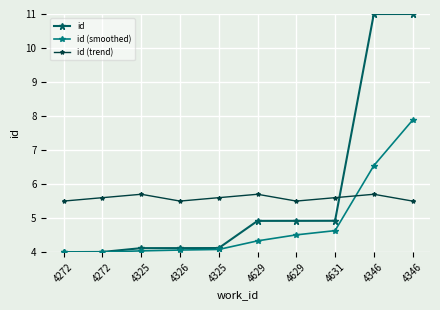

What are all the series names shown in the legend?

id, id (smoothed), id (trend)